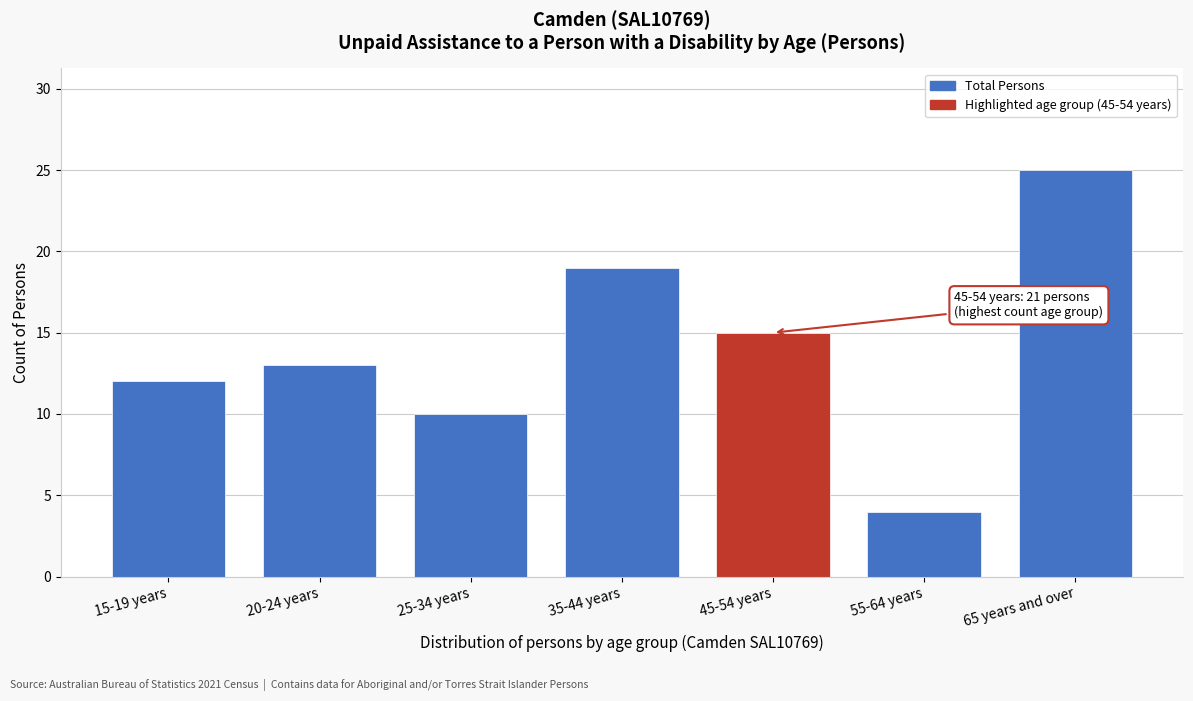

Reading left to right, list all the values displayed in this chart.

15-19 years=12	20-24 years=13	25-34 years=10	35-44 years=19	45-54 years=15	55-64 years=4	65 years and over=25